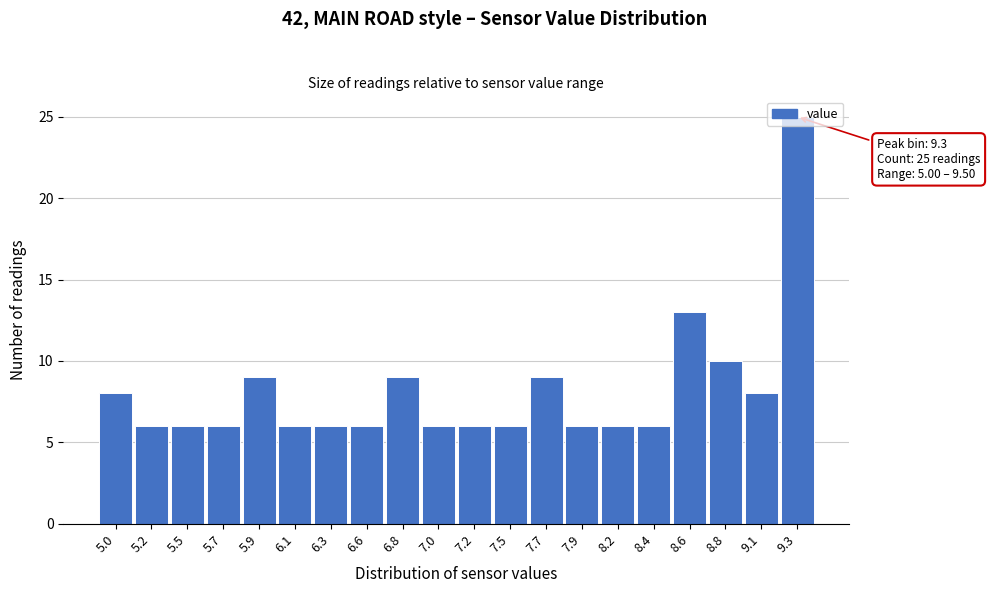

The value at 5.0 is 4. True or false?

False